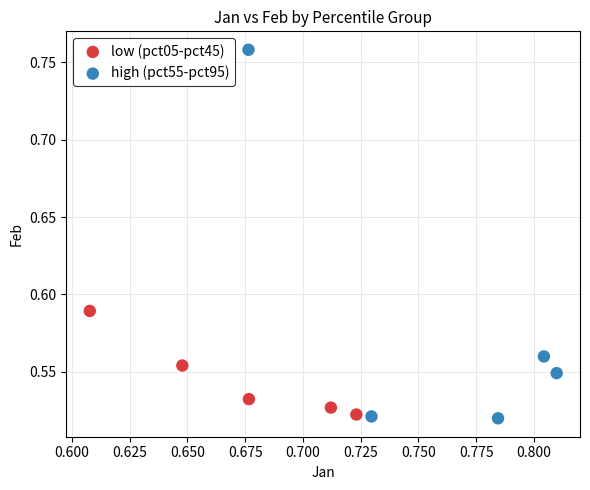

Which series reaches the maximum Y coordinate?

high (pct55-pct95)